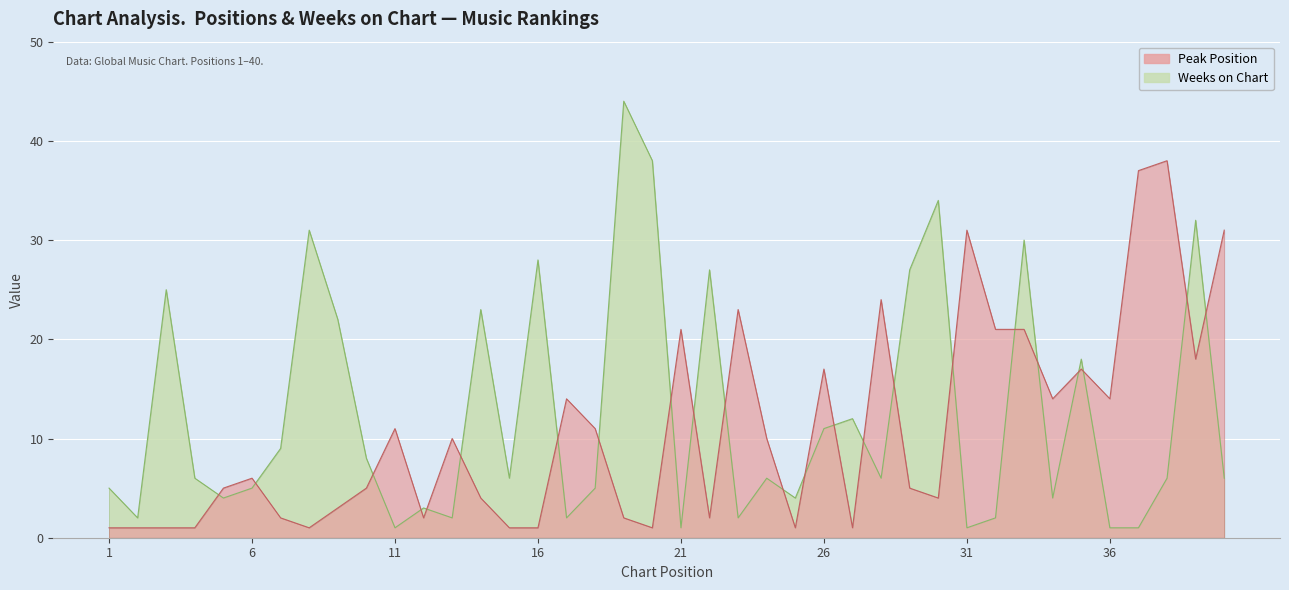

Count the number of categories in the chart.

40